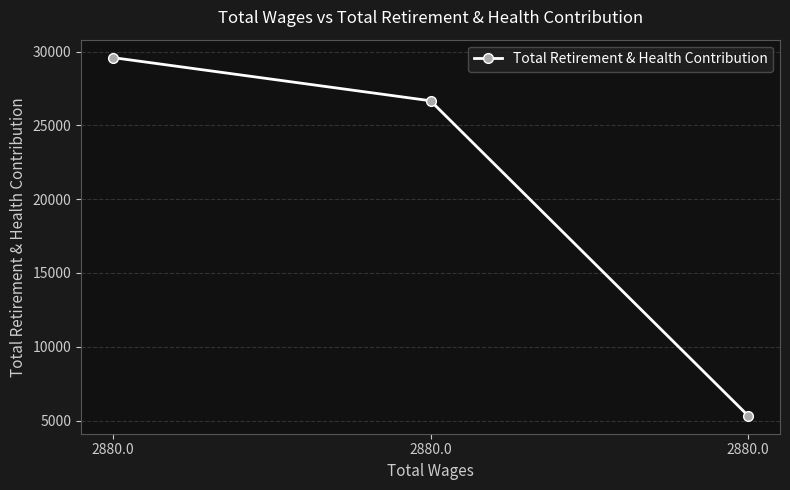

The chart shows a value of 50428 at 2880.0. True or false?

False